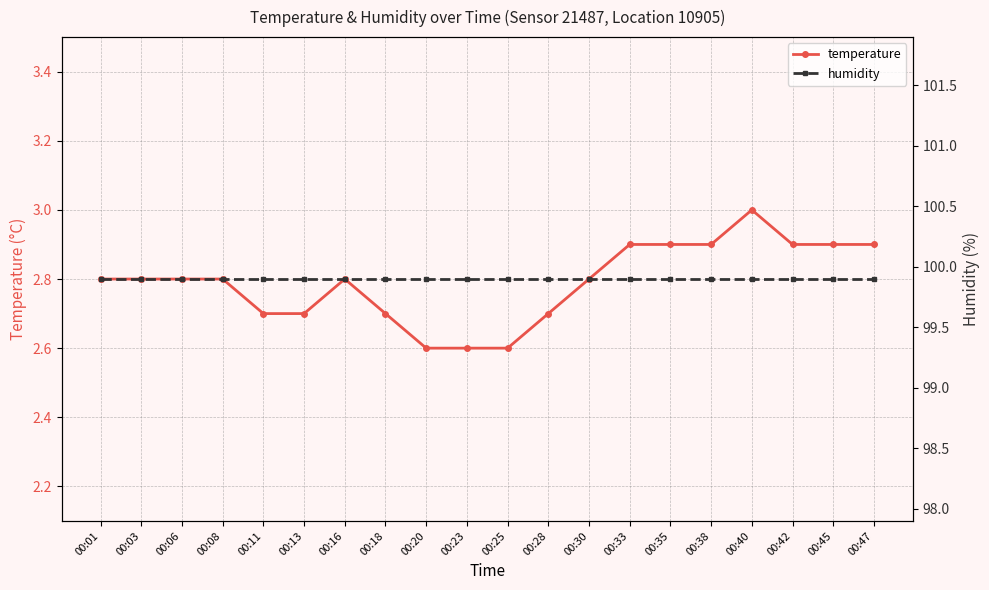

Which series has the largest range (max minus min)?

temperature